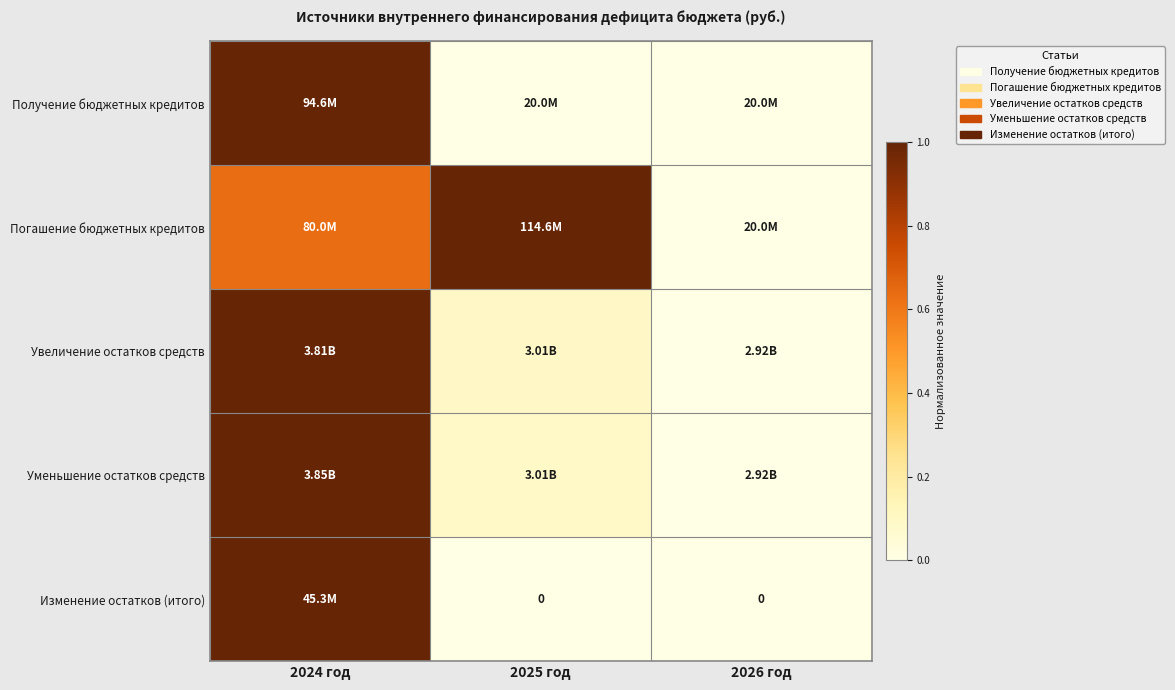

The value of Получение бюджетных кредитов at 2025 год is -0.7. True or false?

False